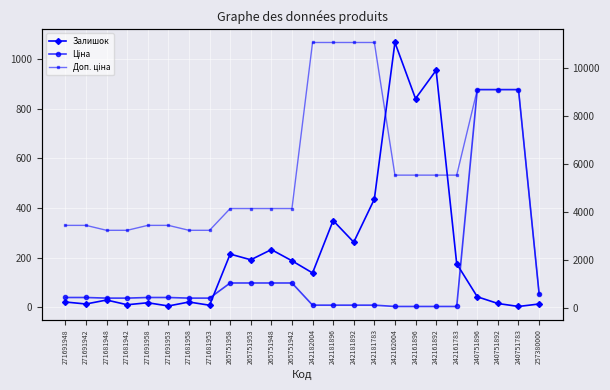

Which series has the largest total across all categories?

Доп. ціна